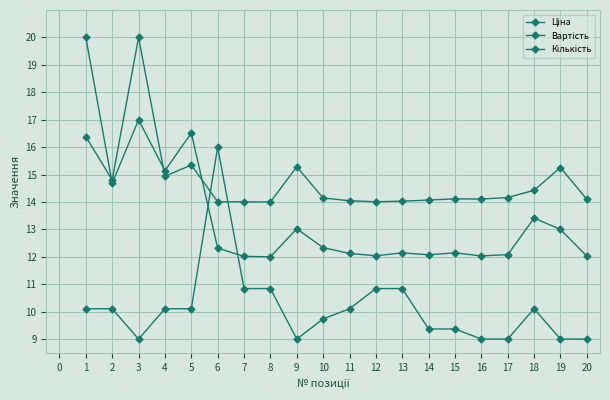

Is this an area chart (filled region under the line)?

No